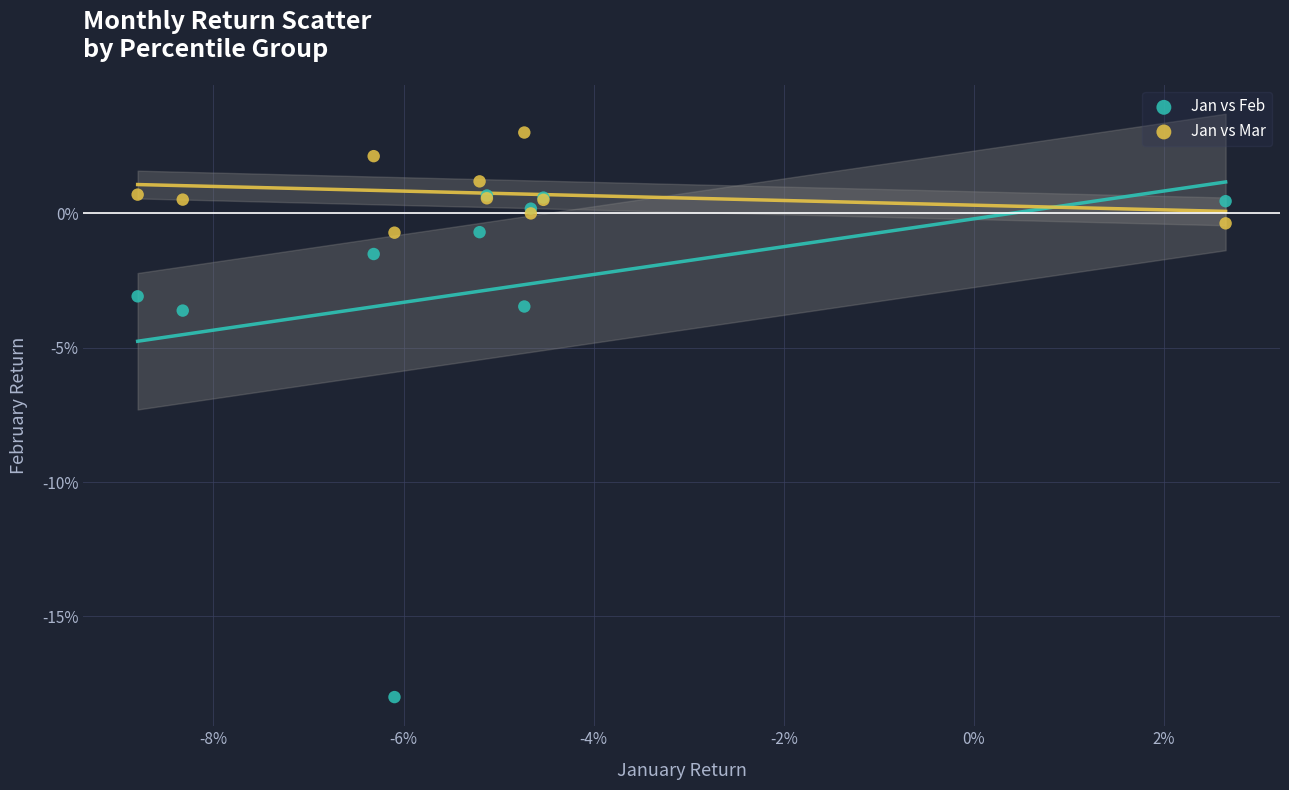

Which series reaches the maximum Y coordinate?

Jan vs Mar